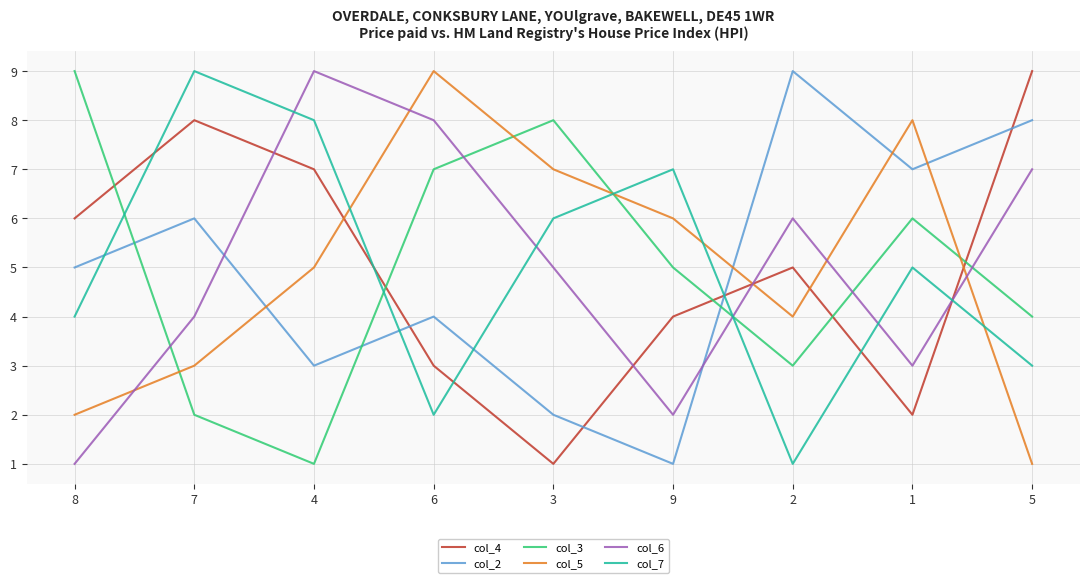

What are all the series names shown in the legend?

col_4, col_2, col_3, col_5, col_6, col_7